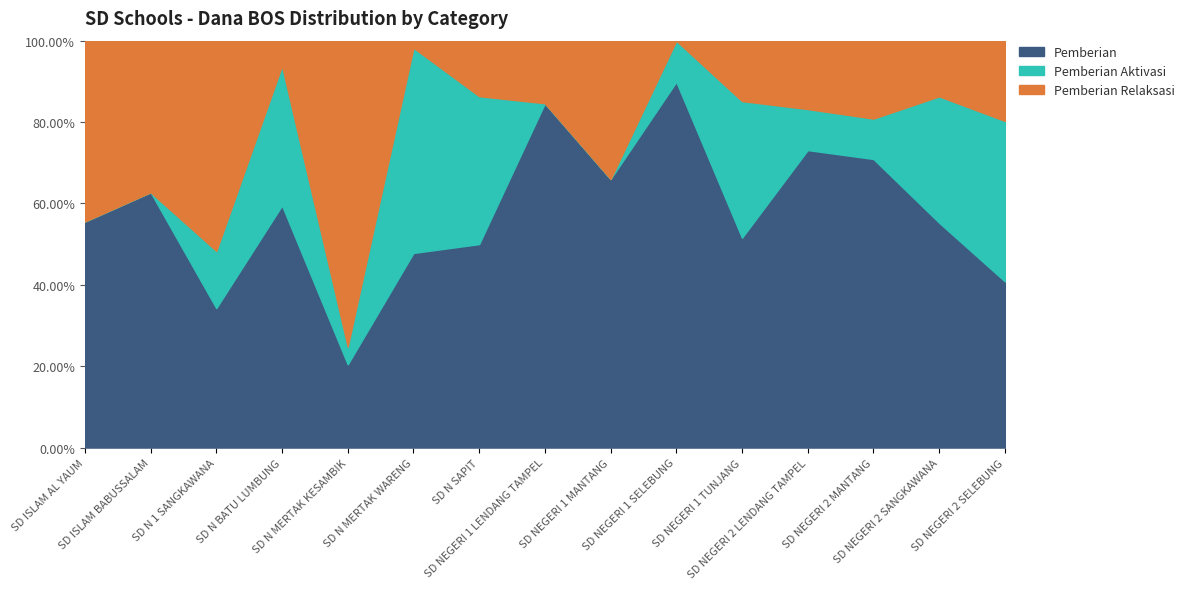

Is it true that Pemberian equals 7884824 at SD N SAPIT?

False